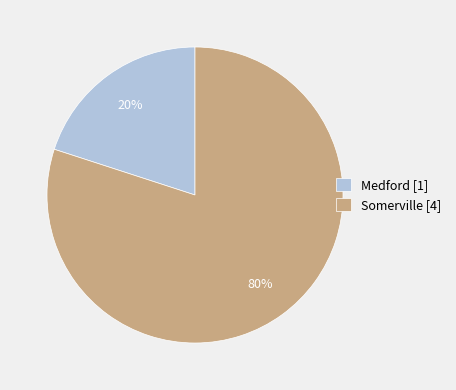

Rank the categories by value from lowest to highest.

Medford, Somerville